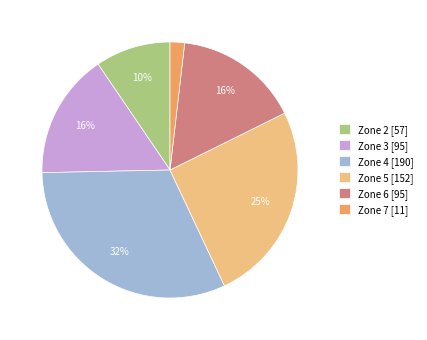

Does any single category account for the majority?

No